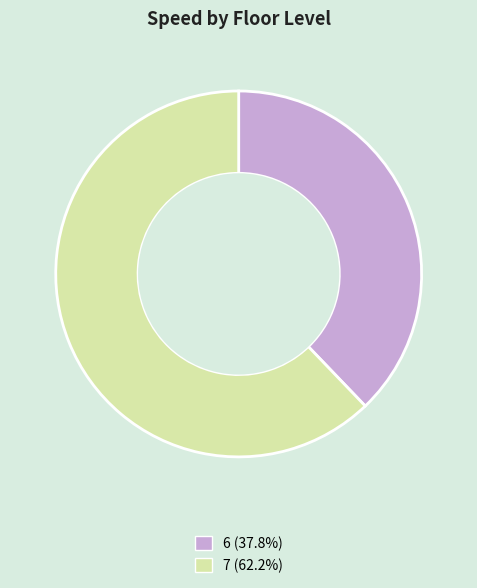

Count the number of slices in the pie.

2